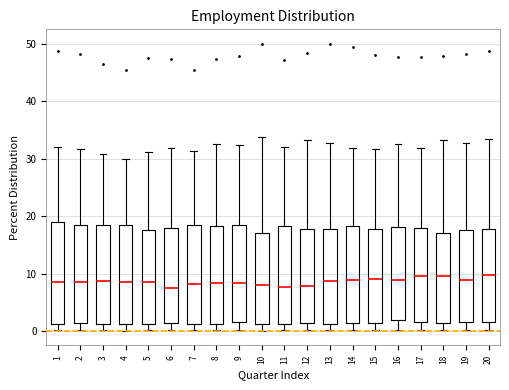

Reading left to right, read every box against the y-axis: the position of its median line, the range the box covers, and the ends of its whiskers. The values are not printed on the chart, so give them approximately, as read against the axis.

1: median 9, box 1 to 19, whiskers 0 to 32
2: median 9, box 1 to 19, whiskers 0 to 32
3: median 9, box 1 to 18, whiskers 0 to 31
4: median 9, box 1 to 18, whiskers 0 to 30
5: median 9, box 1 to 18, whiskers 0 to 31
6: median 8, box 1 to 18, whiskers 0 to 32
7: median 8, box 1 to 18, whiskers 0 to 31
8: median 8, box 1 to 18, whiskers 0 to 33
9: median 8, box 2 to 18, whiskers 0 to 32
10: median 8, box 1 to 17, whiskers 0 to 34
11: median 8, box 1 to 18, whiskers 0 to 32
12: median 8, box 1 to 18, whiskers 0 to 33
13: median 9, box 1 to 18, whiskers 0 to 33
14: median 9, box 1 to 18, whiskers 0 to 32
15: median 9, box 1 to 18, whiskers 0 to 32
16: median 9, box 2 to 18, whiskers 0 to 33
17: median 10, box 2 to 18, whiskers 0 to 32
18: median 10, box 1 to 17, whiskers 0 to 33
19: median 9, box 2 to 18, whiskers 0 to 33
20: median 10, box 2 to 18, whiskers 0 to 33